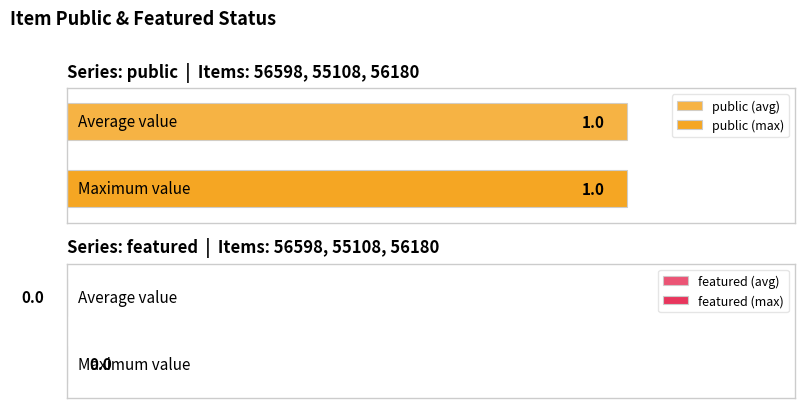

How many distinct data groups are displayed?

2